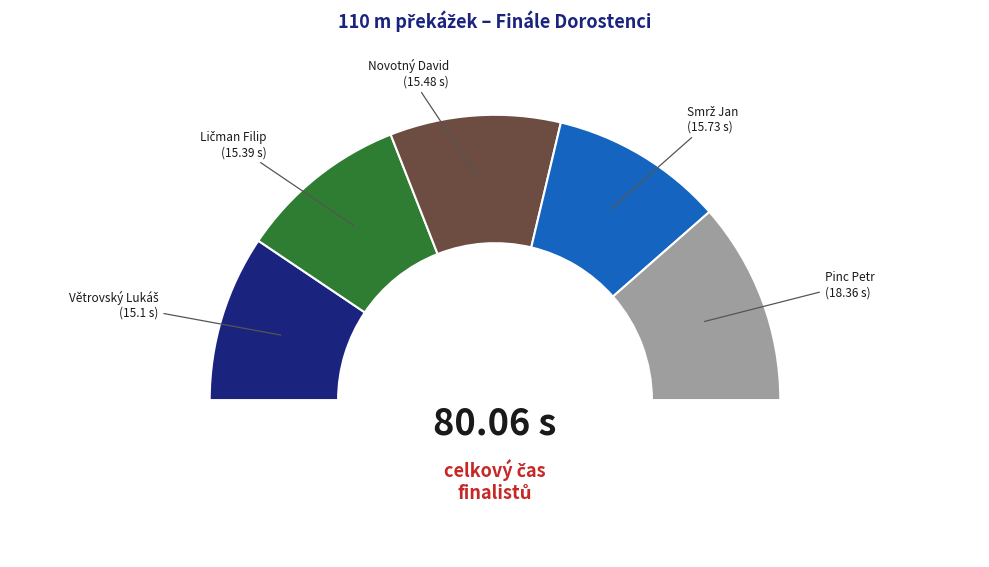

The Pinc Petr slice represents 23% of the pie. True or false?

True